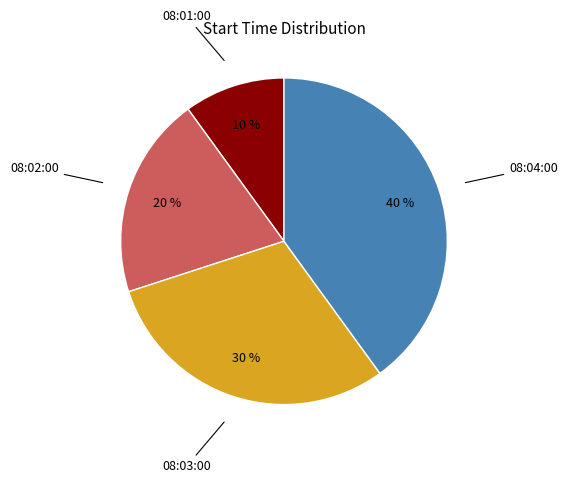

Which has a higher value, 08:02:00 or 08:01:00?

08:02:00